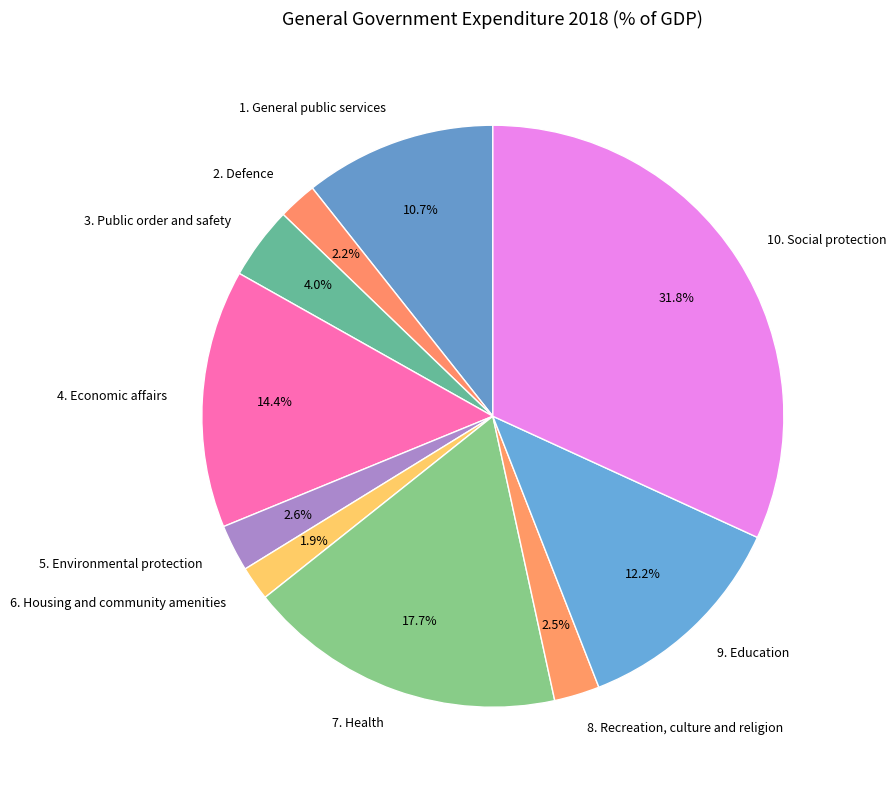

Is it true that 2. Defence is 2% of the pie?

True